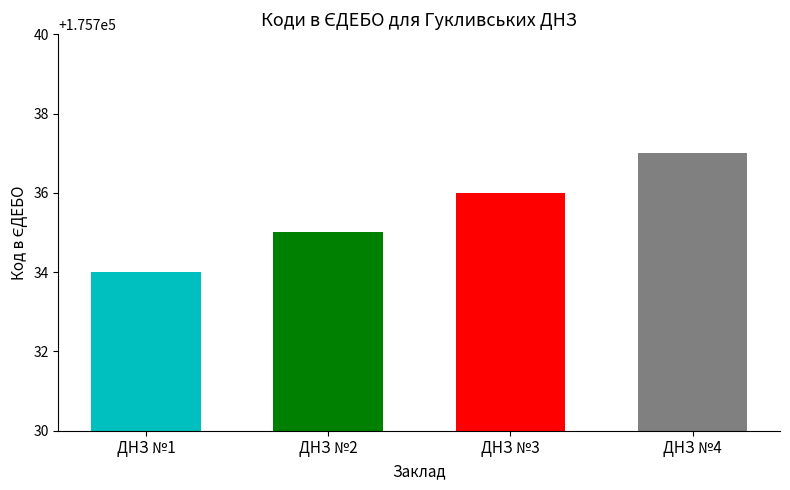

Is it true that the value at ДНЗ №1 is 175734?

True